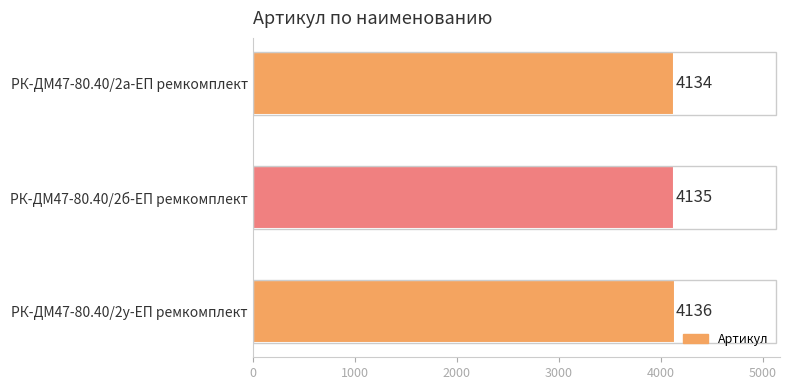

Is it true that the value at РК-ДМ47-80.40/2а-ЕП ремкомплект is 855?

False